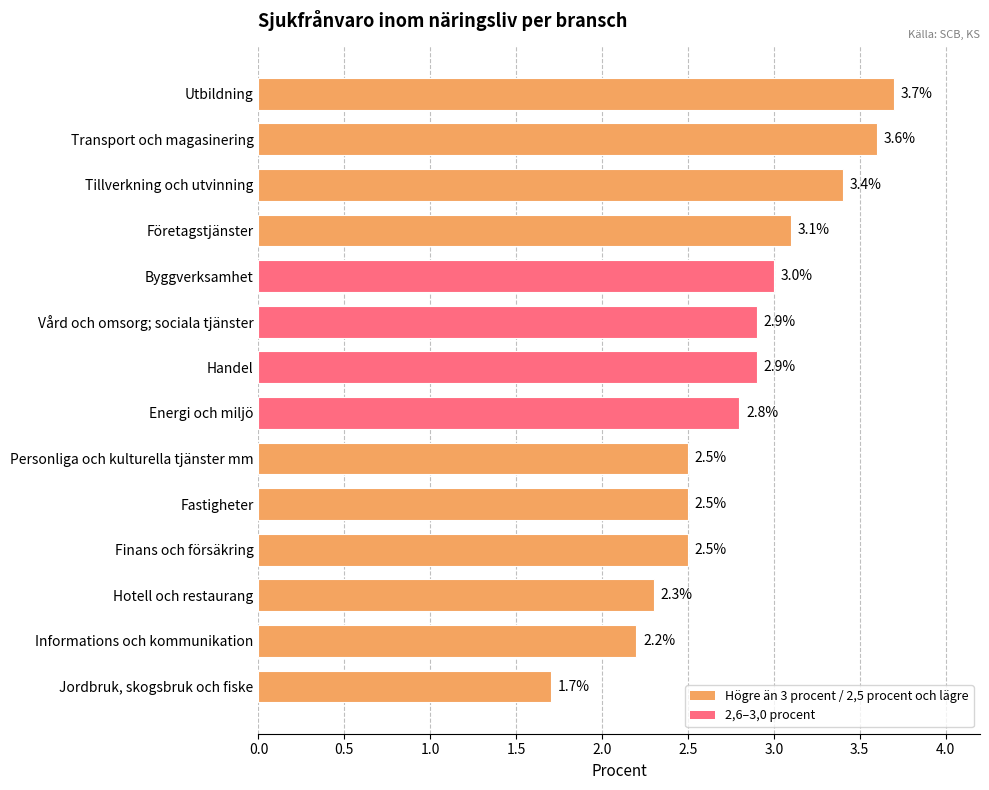

What is the ratio of the value at Handel to the value at Informations och kommunikation?

1.3